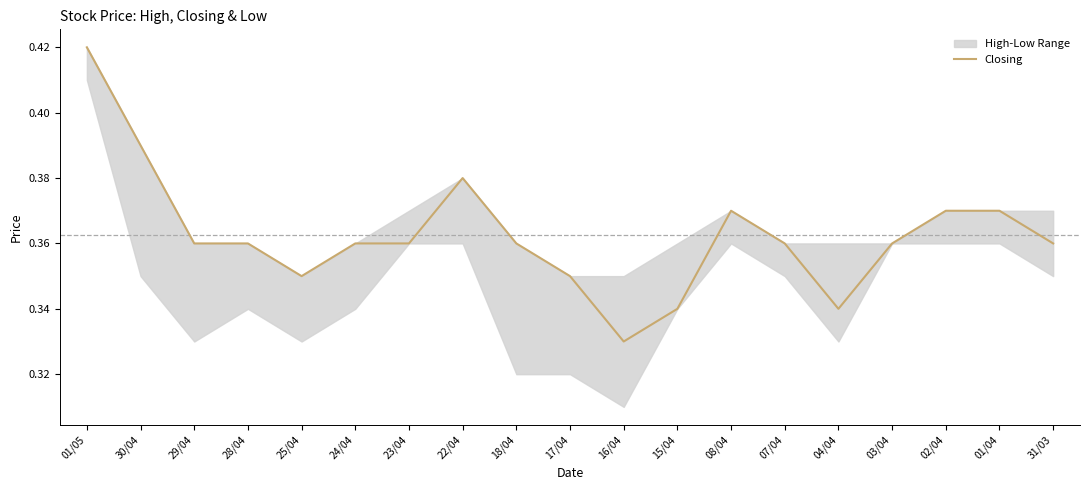

Where is the data nearest to the value 0?

16/04